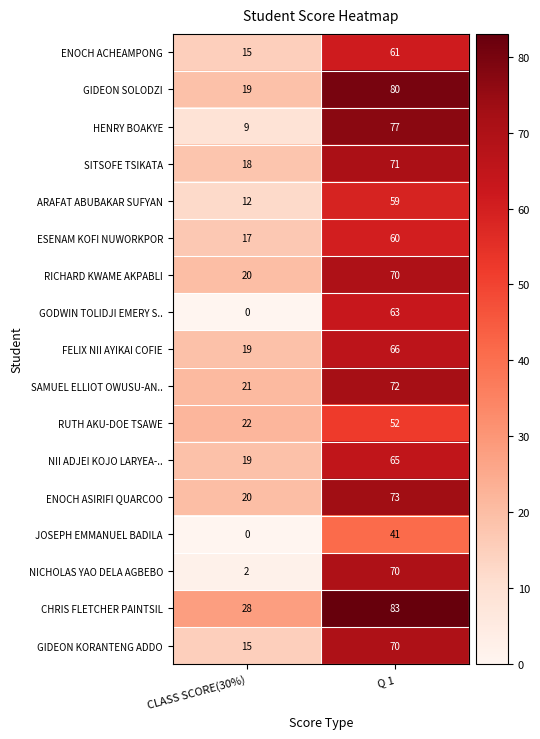

What is the spread (max minus min) of values at CLASS SCORE(30%)?

28